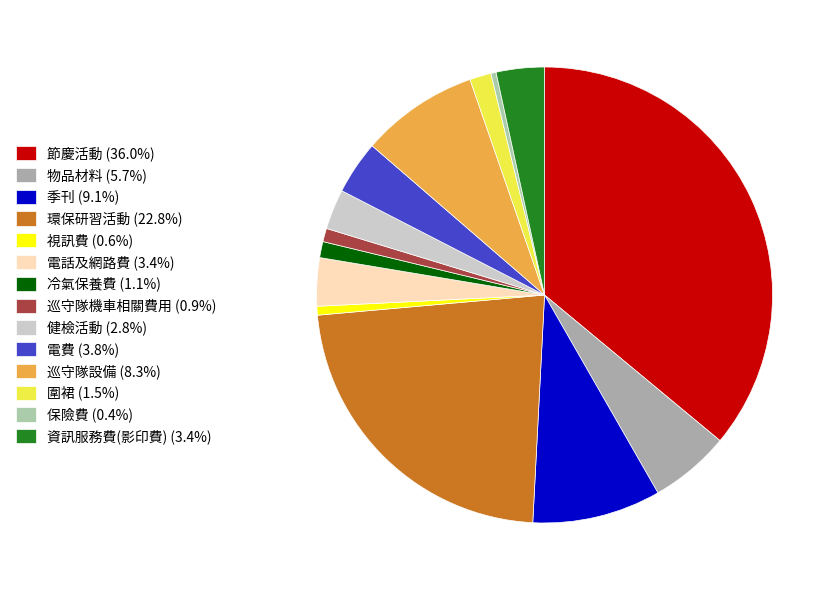

Count the number of slices in the pie.

14